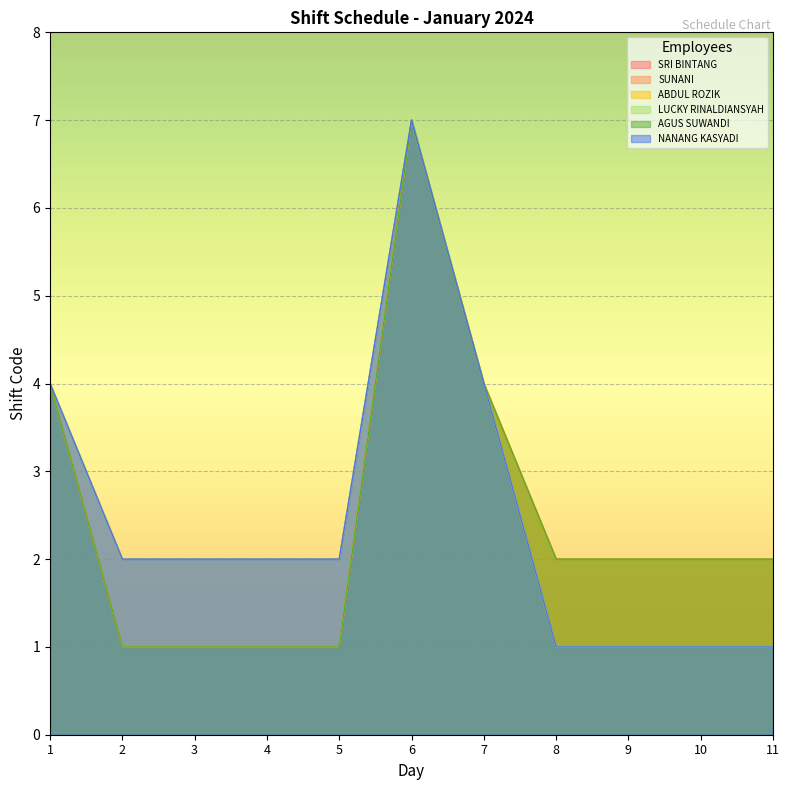

Is it true that SRI BINTANG equals 6 at 7?

False